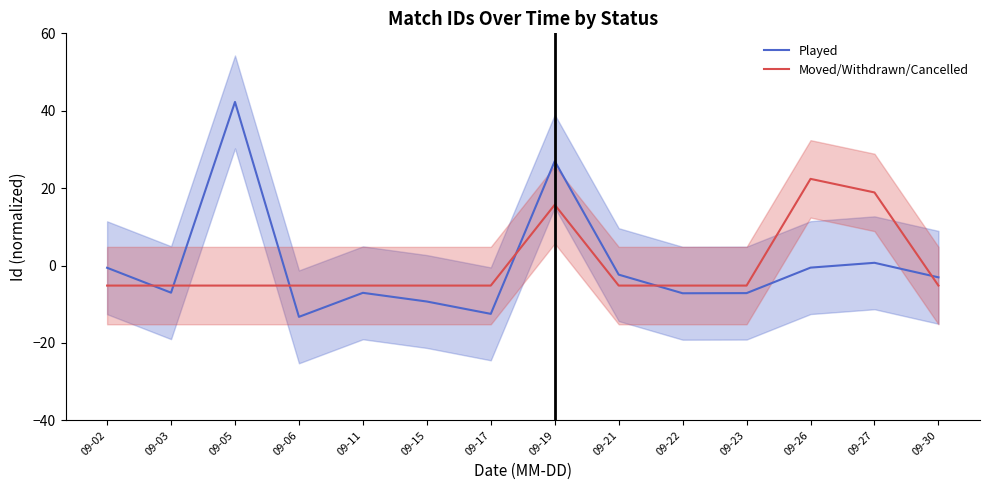

Rank the series by their maximum value, from lowest to highest.

Moved/Withdrawn/Cancelled, Played